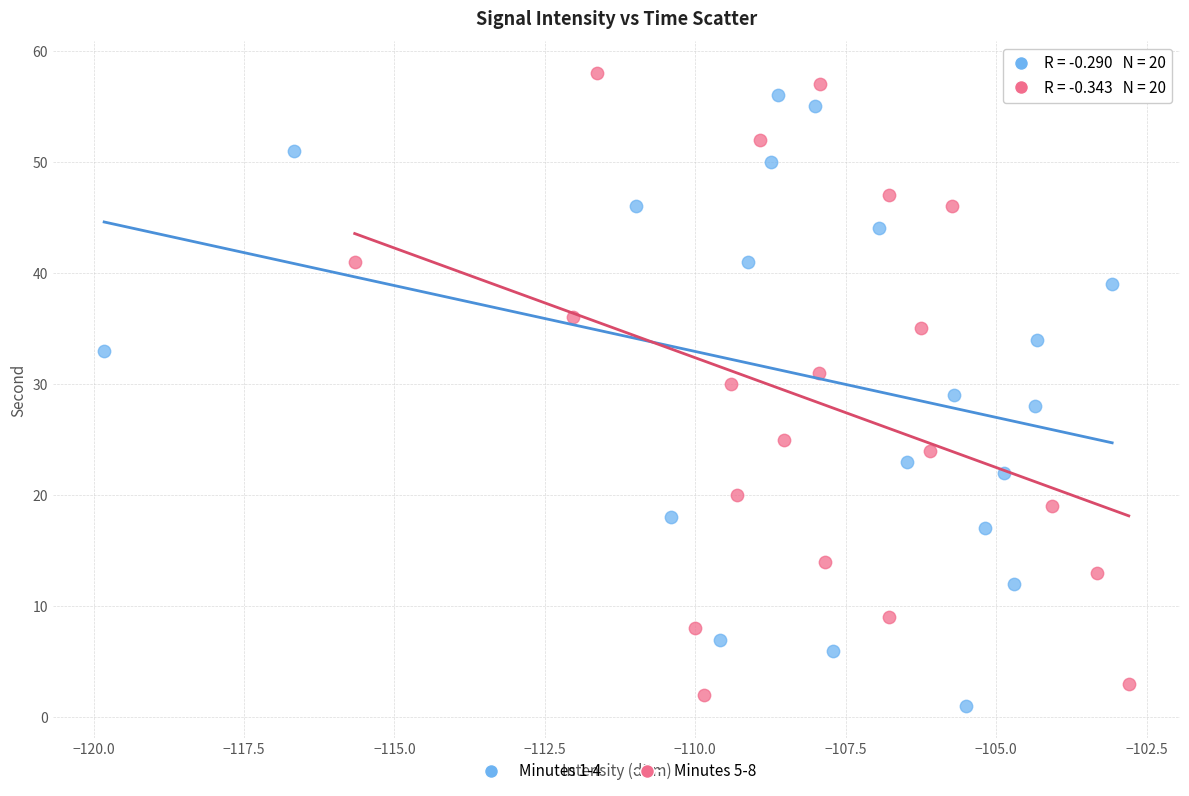

Which series has the widest spread of Y values?

Minutes 5-8